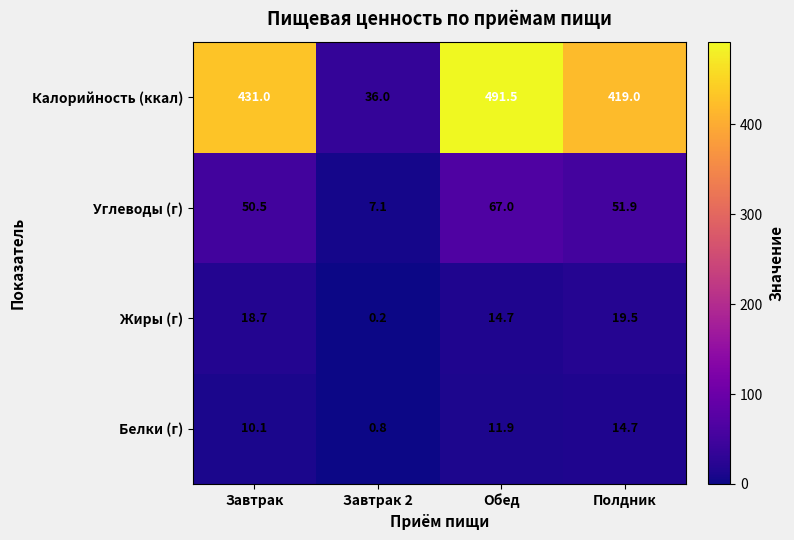

At which category does the chart reach its minimum across all series?

Завтрак 2